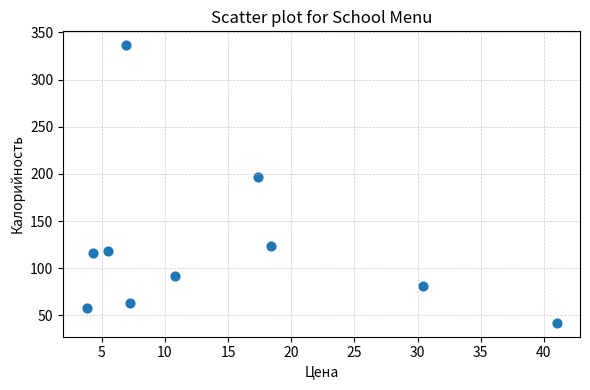

What is the range of X values (max minus min)?

37.2